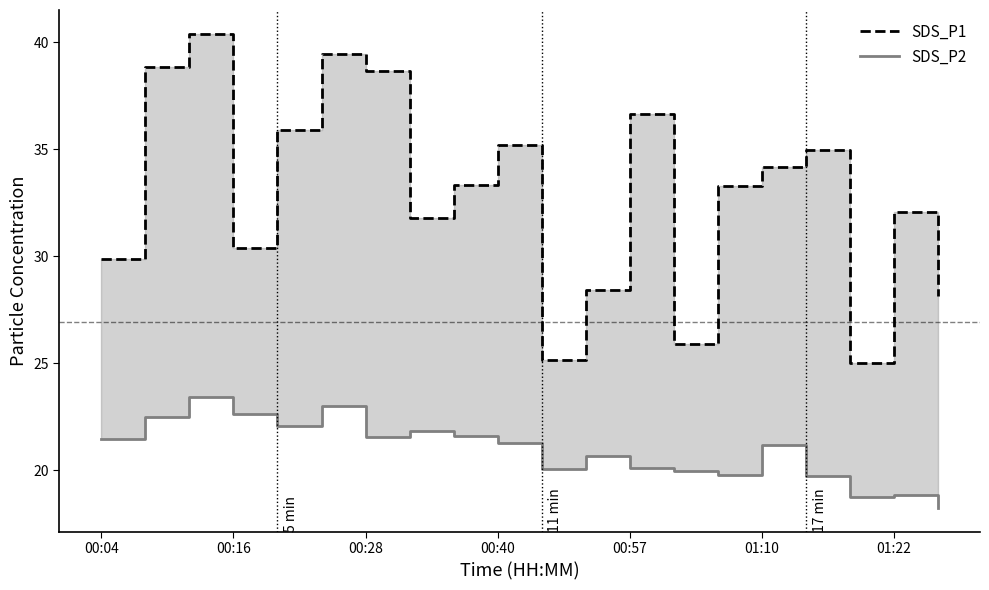

At 13, list the series in order from smallest to largest.

SDS_P2, SDS_P1